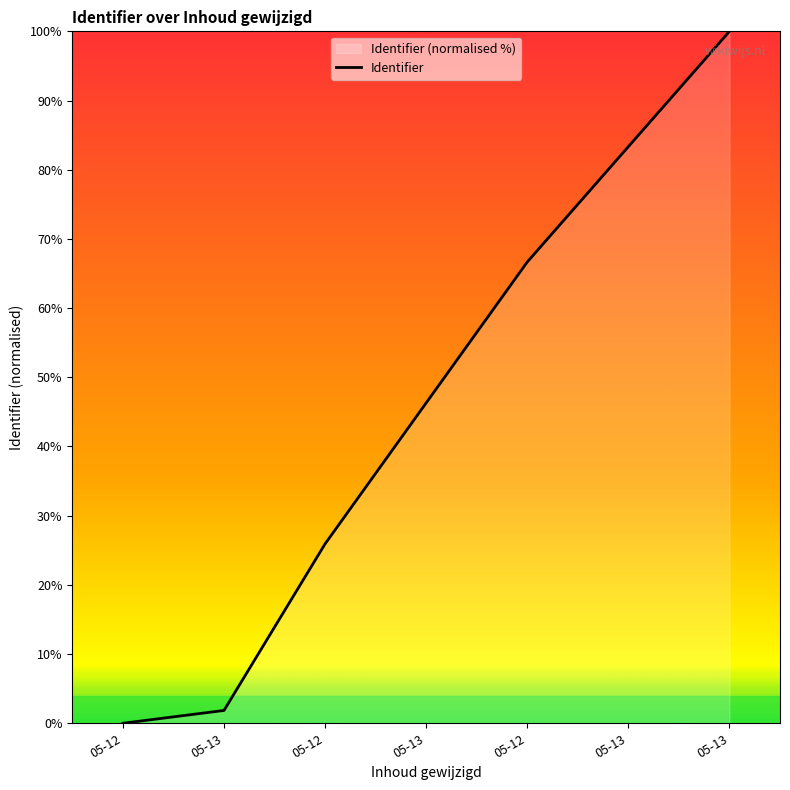

What is the sum of the values at 05-12 and 05-13?

83.3